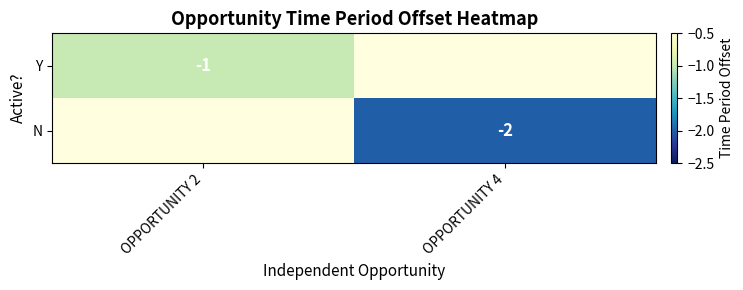

True or false: N has a value of -1.3 at OPPORTUNITY 4.

False